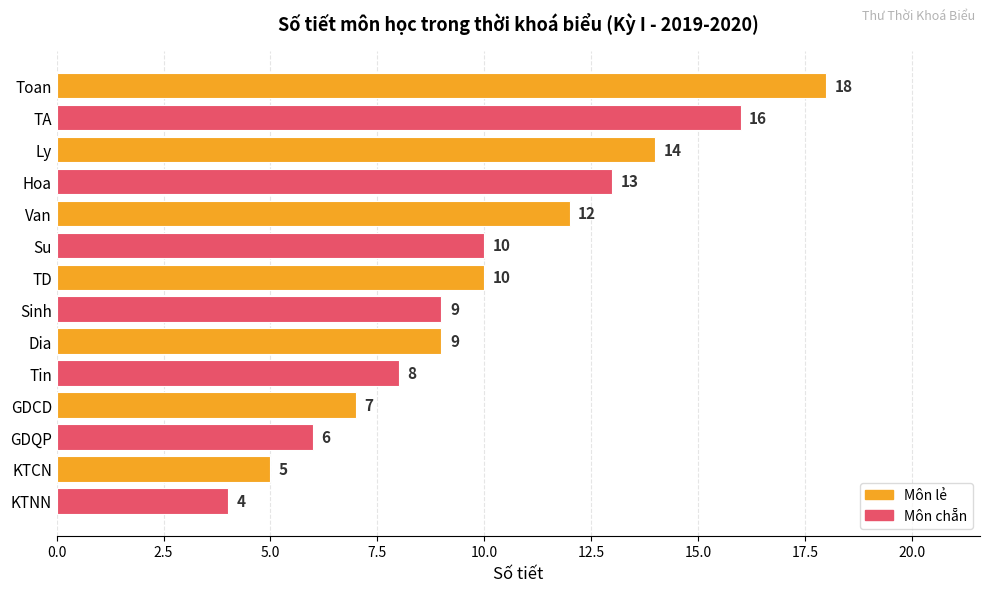

What is the label of the 12th bar from the bottom?

Ly